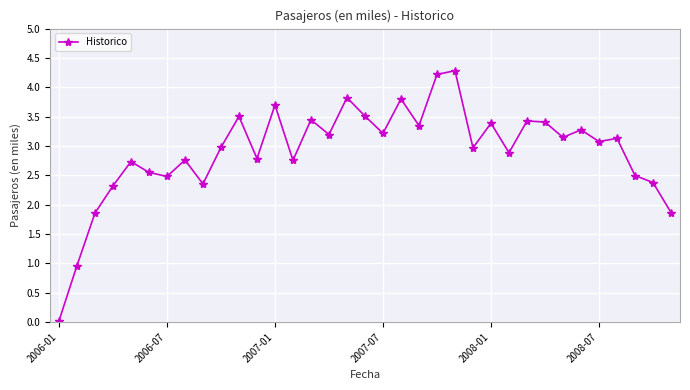

True or false: the data has more than 1 interior local peaks.

True